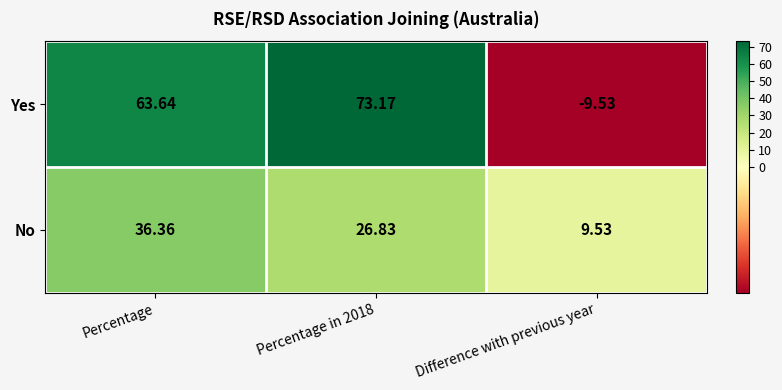

Count the number of data series in this chart.

2